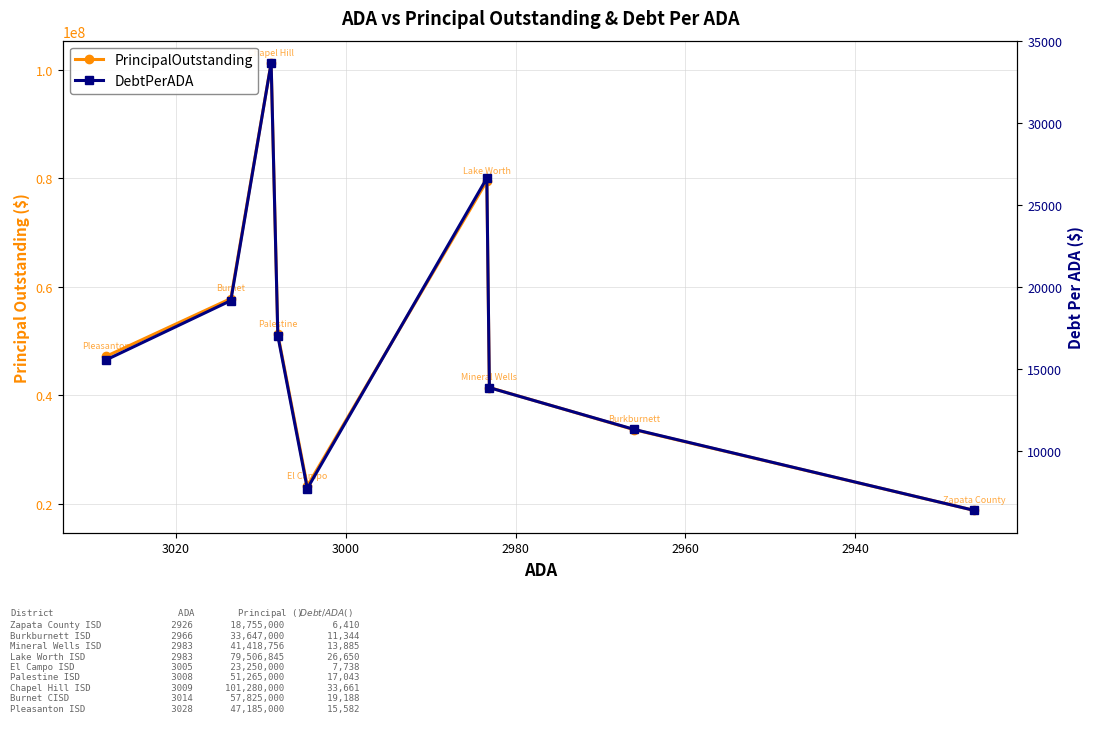

What are all the series names shown in the legend?

PrincipalOutstanding, DebtPerADA